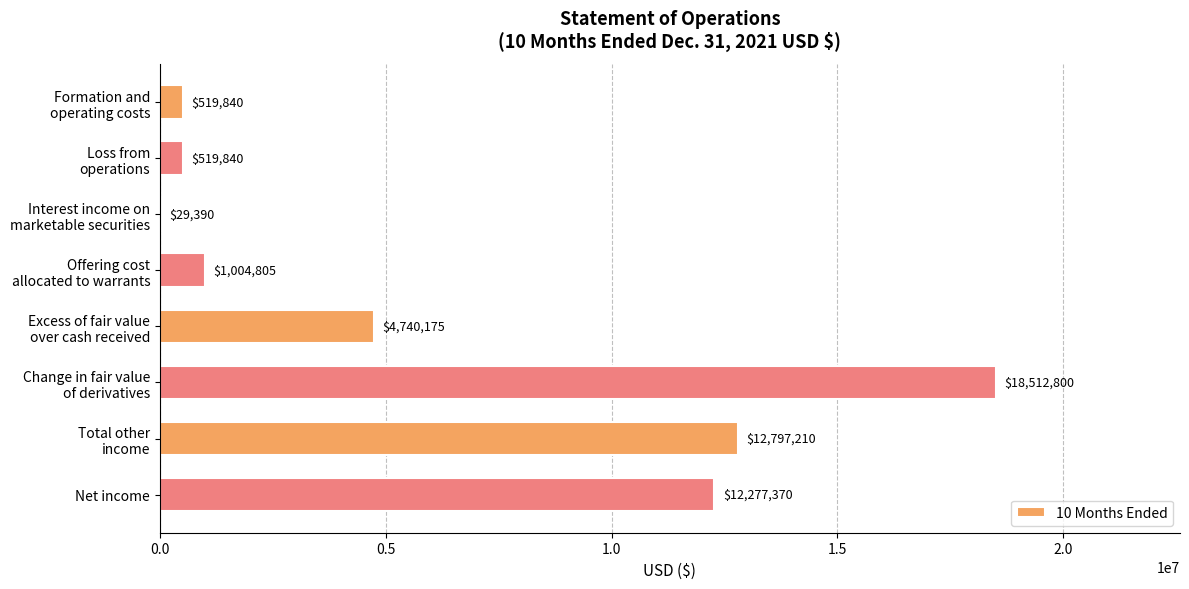

What is the greatest value displayed?

18512800